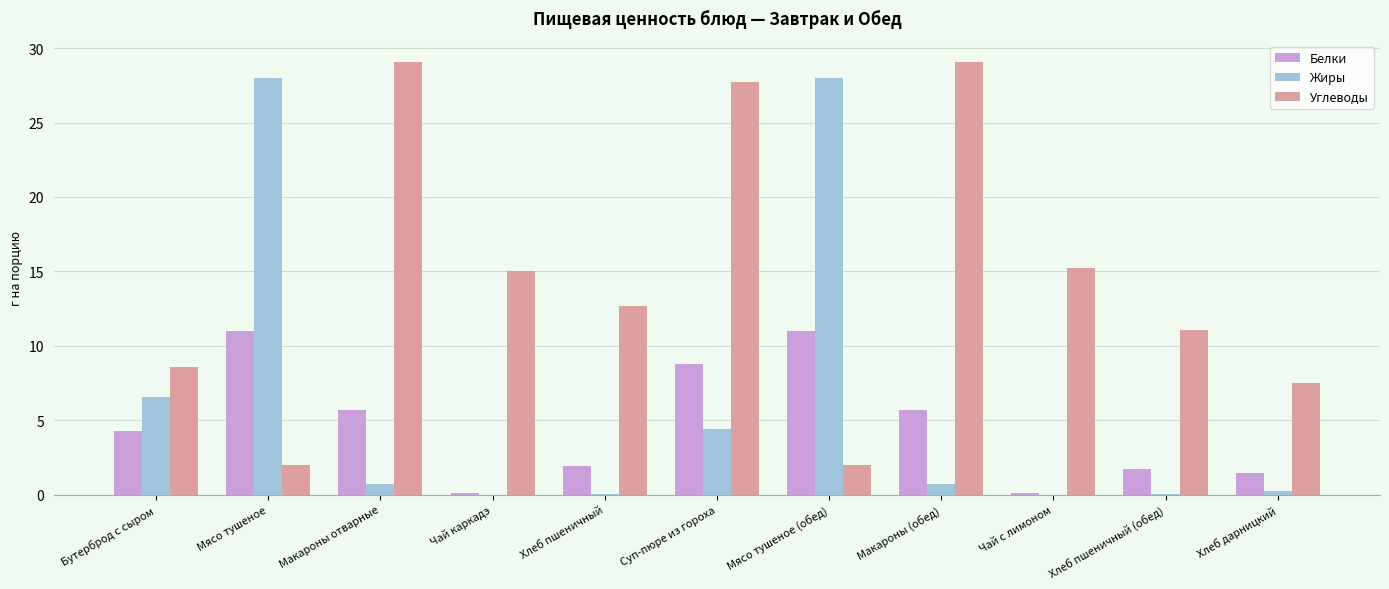

Count the number of categories in the chart.

11